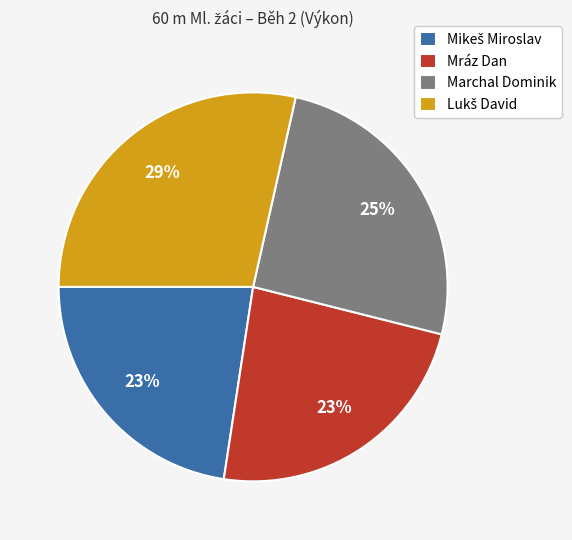

Is it true that Marchal Dominik is 16% of the pie?

False